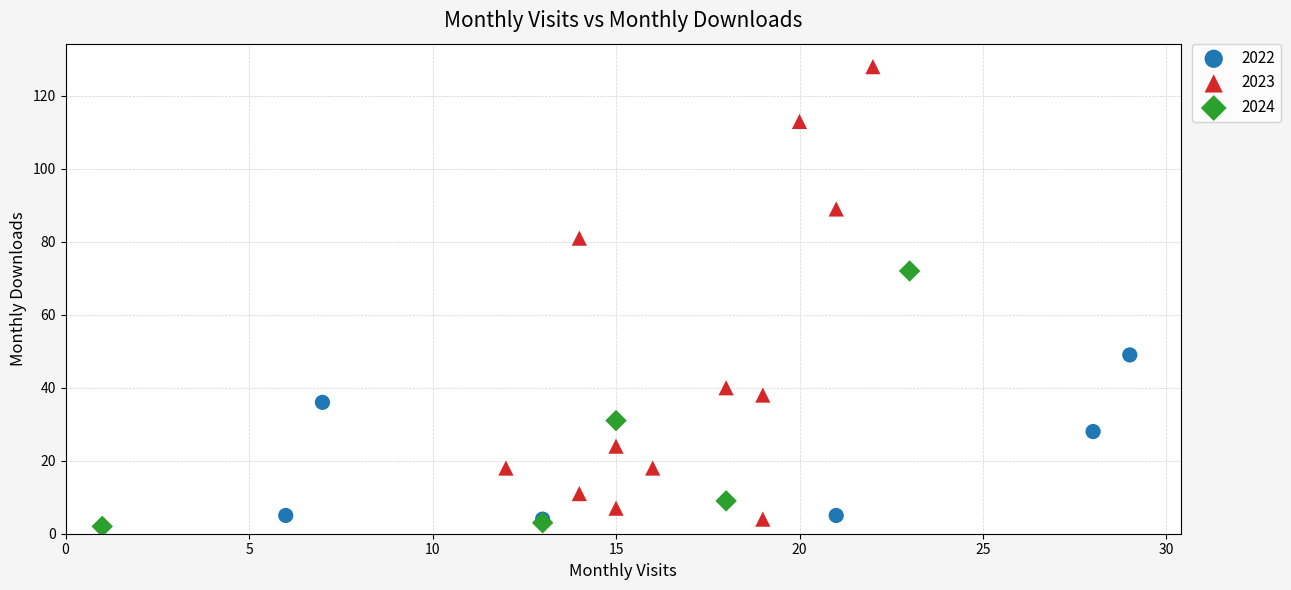

Which series has the largest Y range (max minus min)?

2023